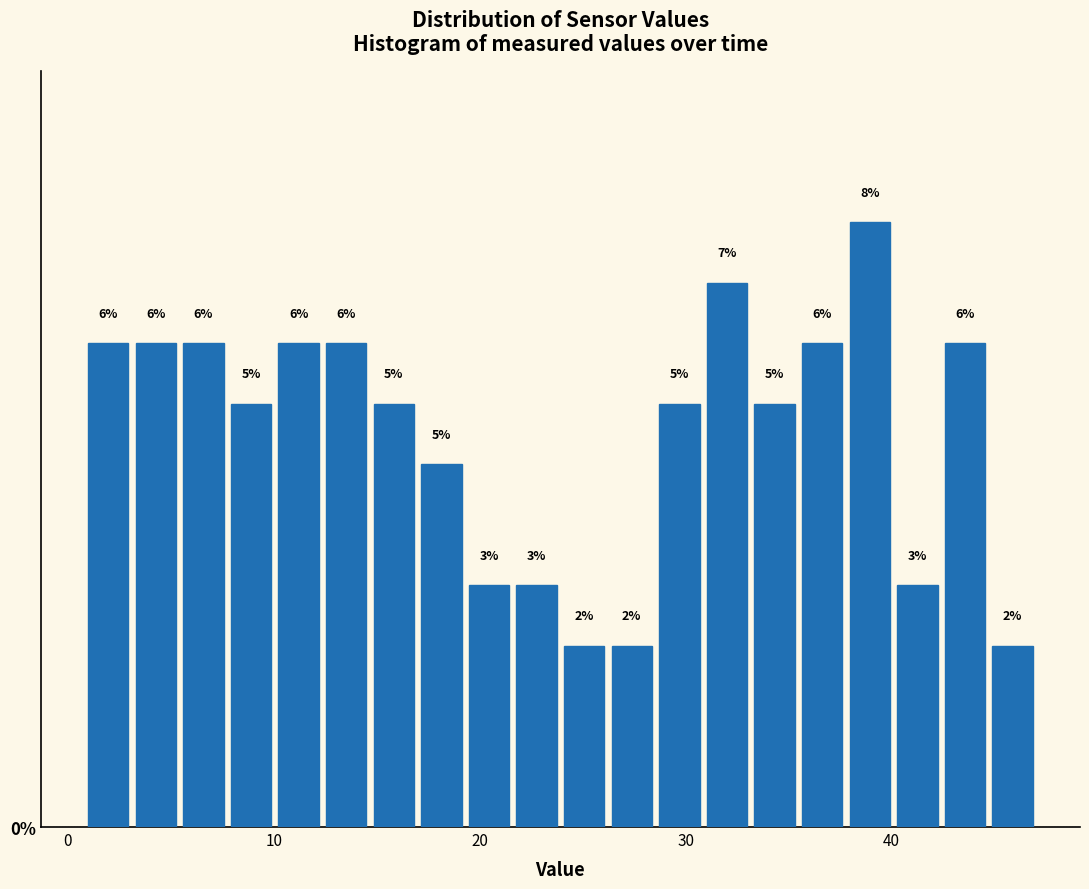

Read against the x-axis, roughly where is the centre of the tallest bar?

39